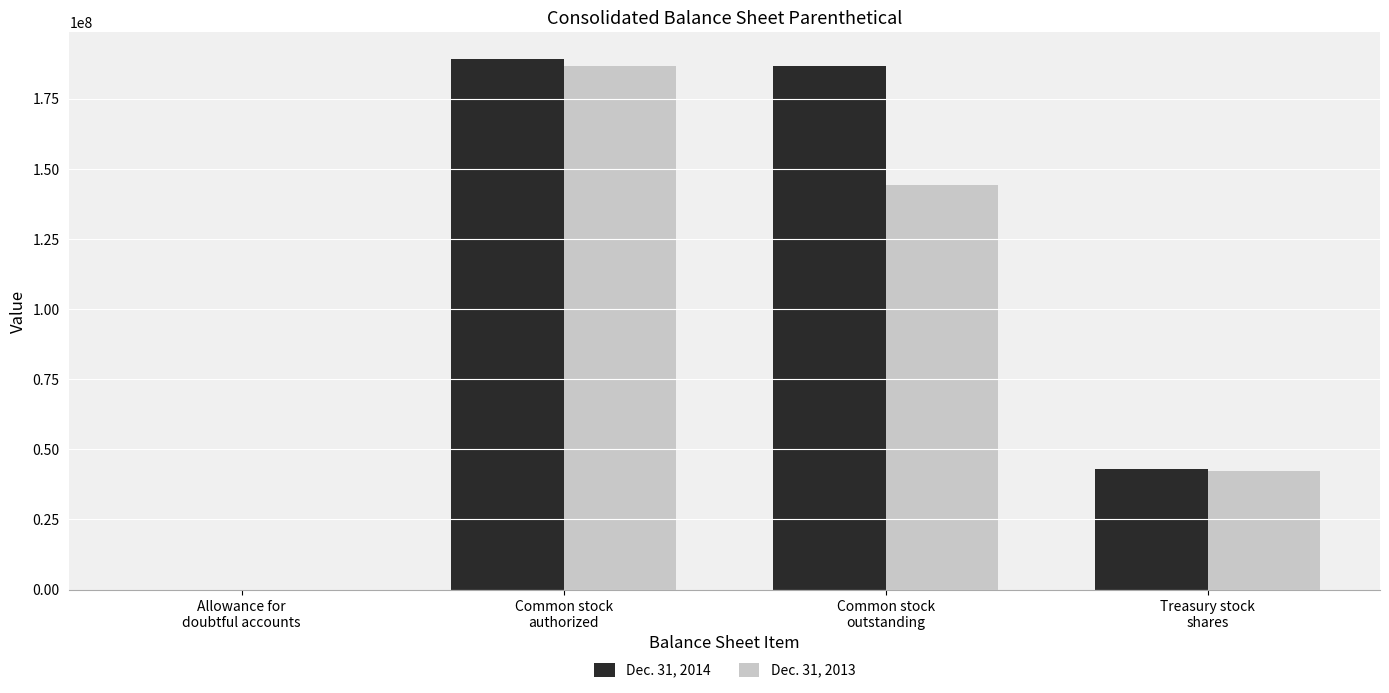

What is the approximate value of Dec. 31, 2013 at Common stock
outstanding, to the nearest 10?

144219190